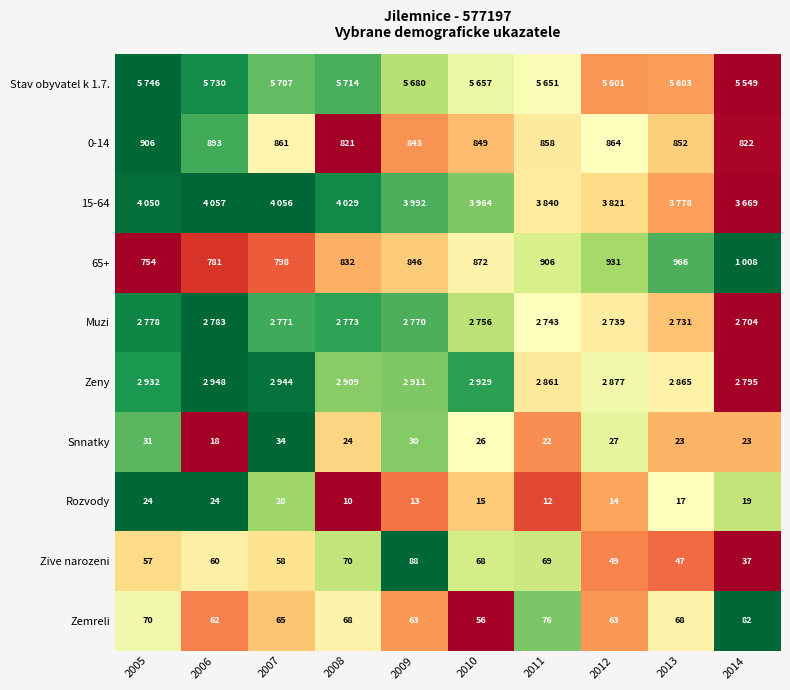

Is the value of 65+ at 2011 greater than the value of 0-14 at 2010?

Yes